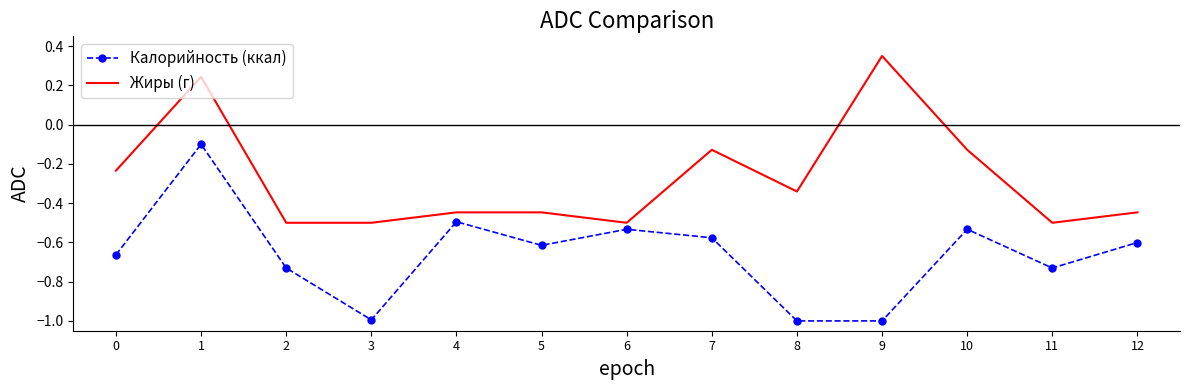

At which category is the sum across all series the highest?

1